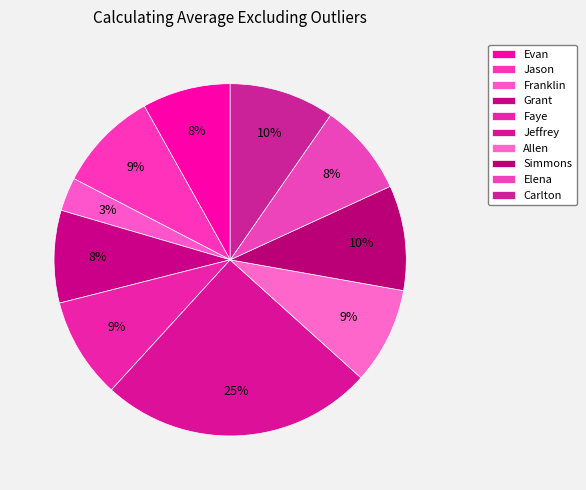

How many segments does this pie chart have?

10